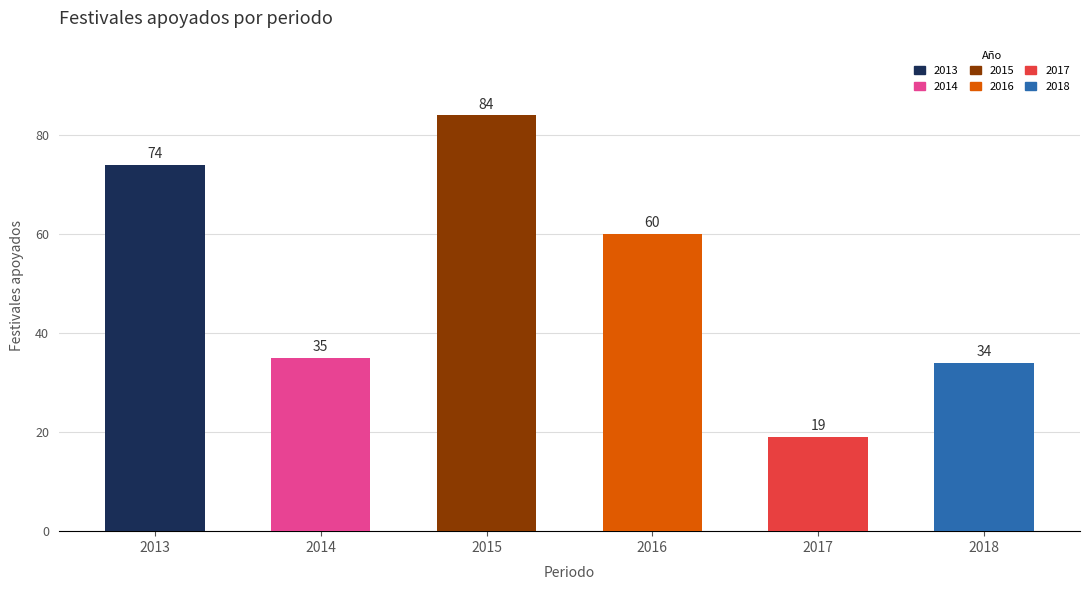

Reading left to right, extract all data points from this chart.

2013=74	2014=35	2015=84	2016=60	2017=19	2018=34